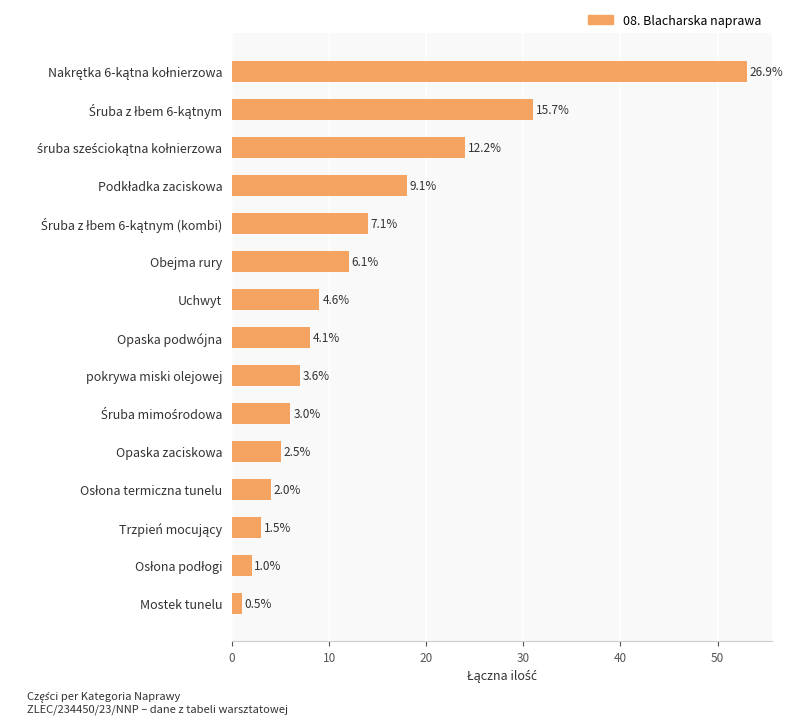

Does the chart contain any negative values?

No